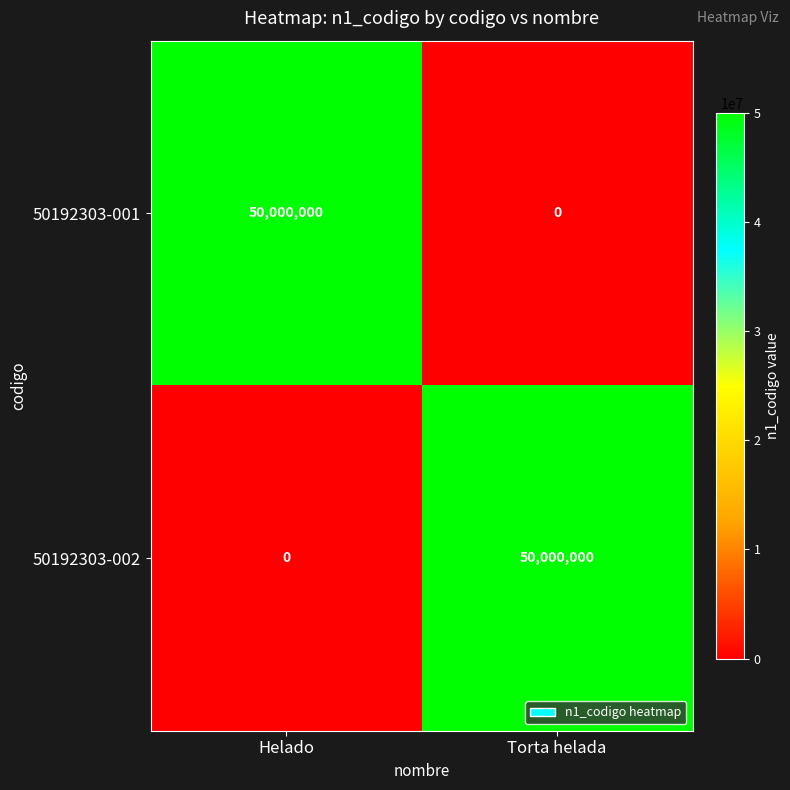

List the labels in order of 50192303-002 value, largest first.

Torta helada, Helado